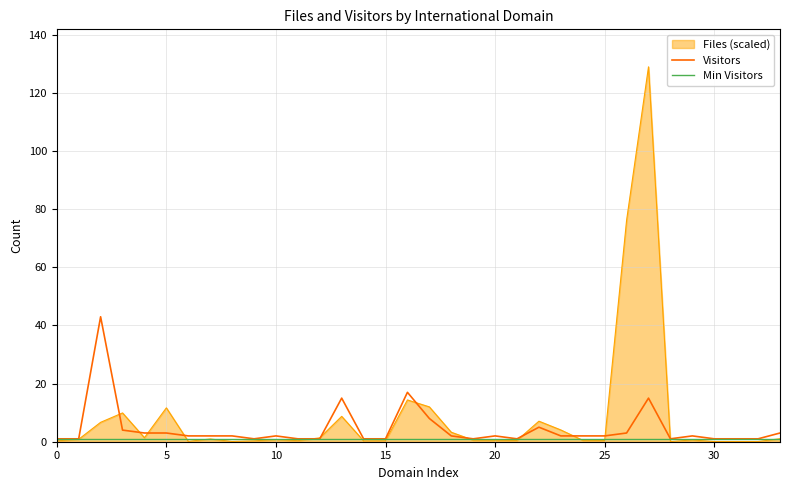

What is the greatest value displayed?

129.0